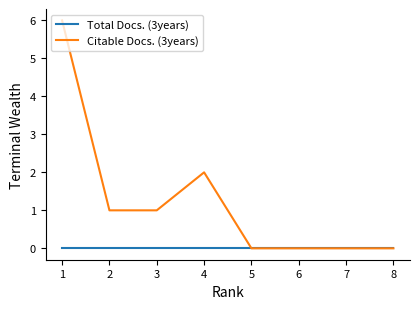

What is the sum of all Citable Docs. (3years) values?

10